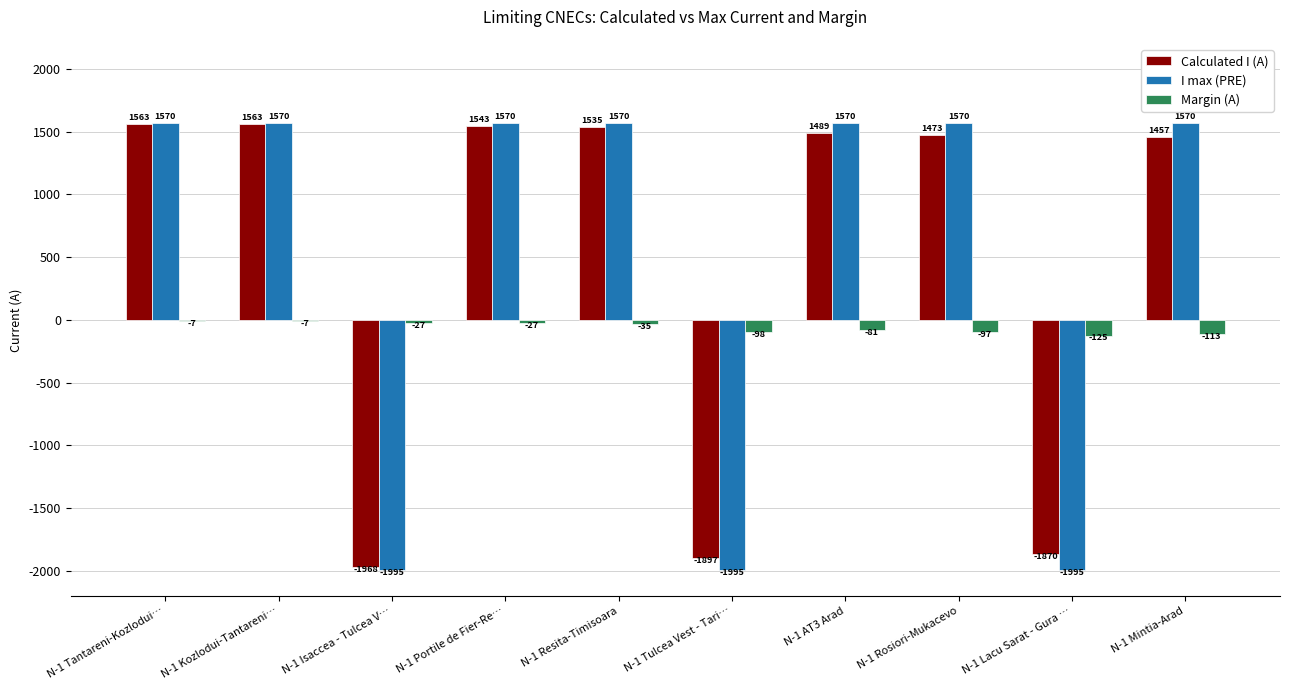

What is the maximum value shown in the chart?

1570